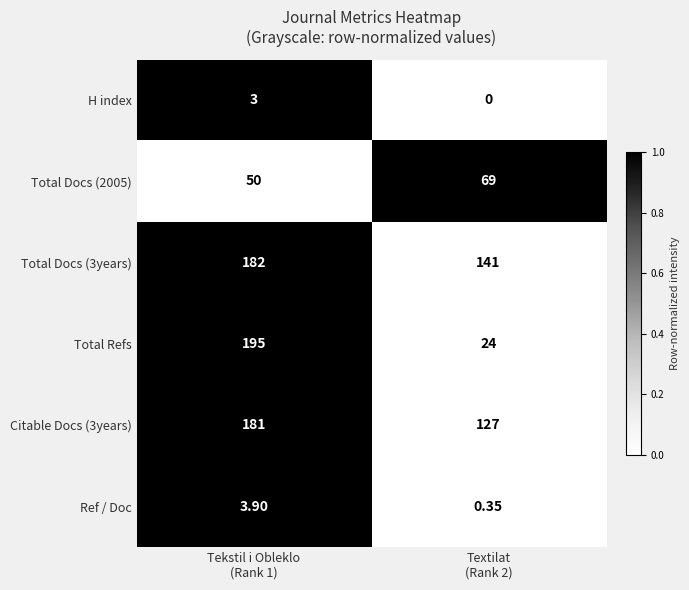

Which series changed the most between Tekstil i Obleklo
(Rank 1) and Textilat
(Rank 2)?

Total Refs